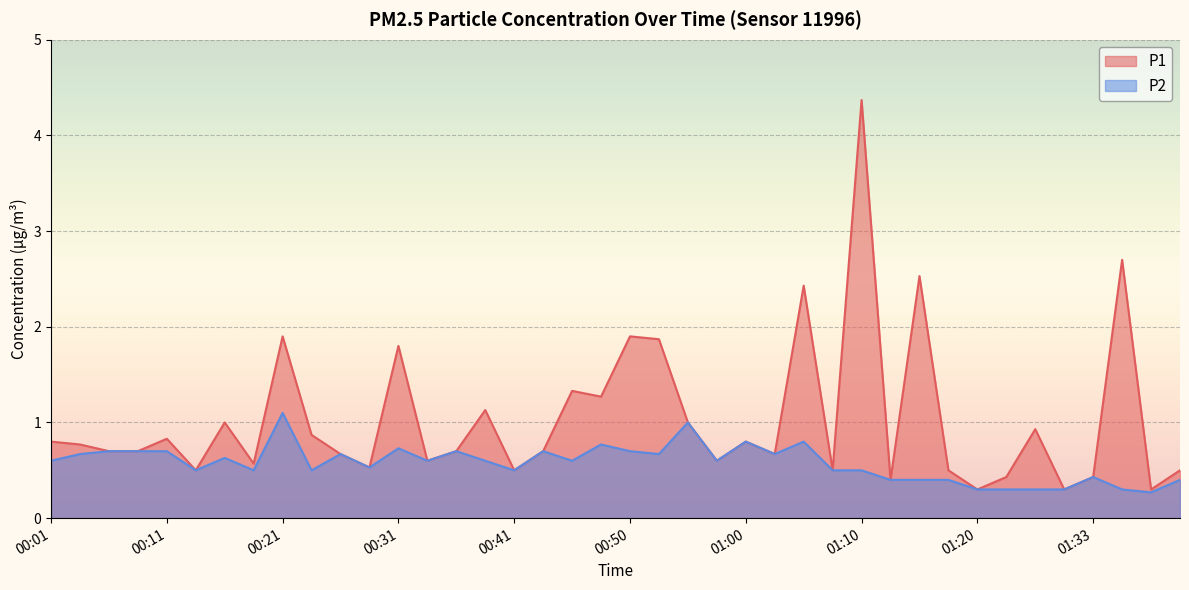

Where is P1 nearest to the value 2?

00:21